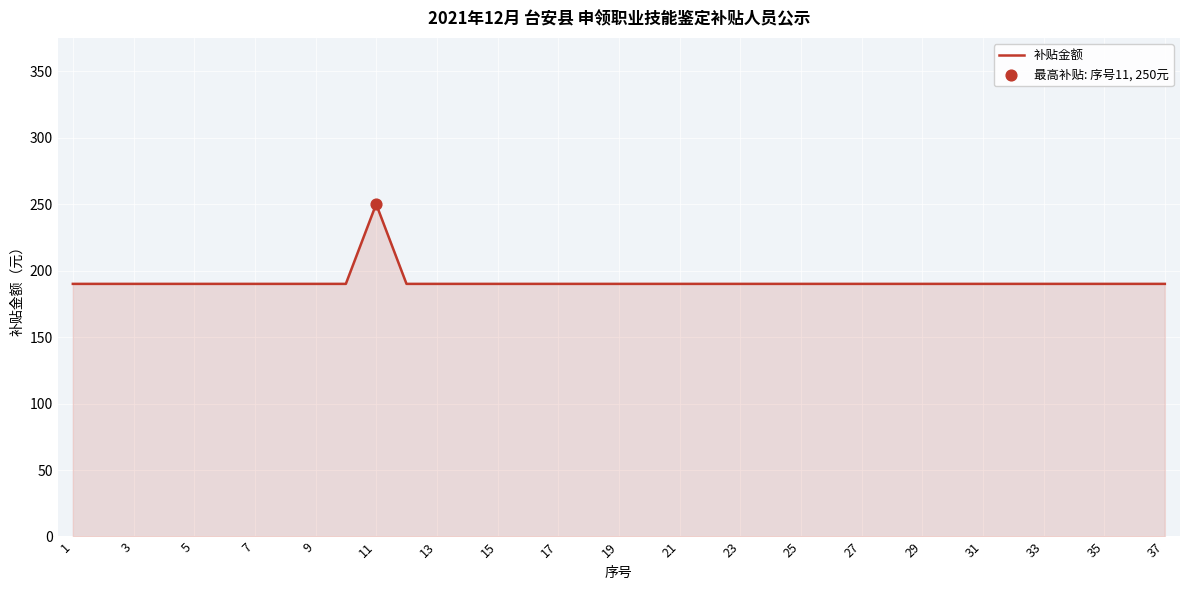

What is the smallest value displayed?

190